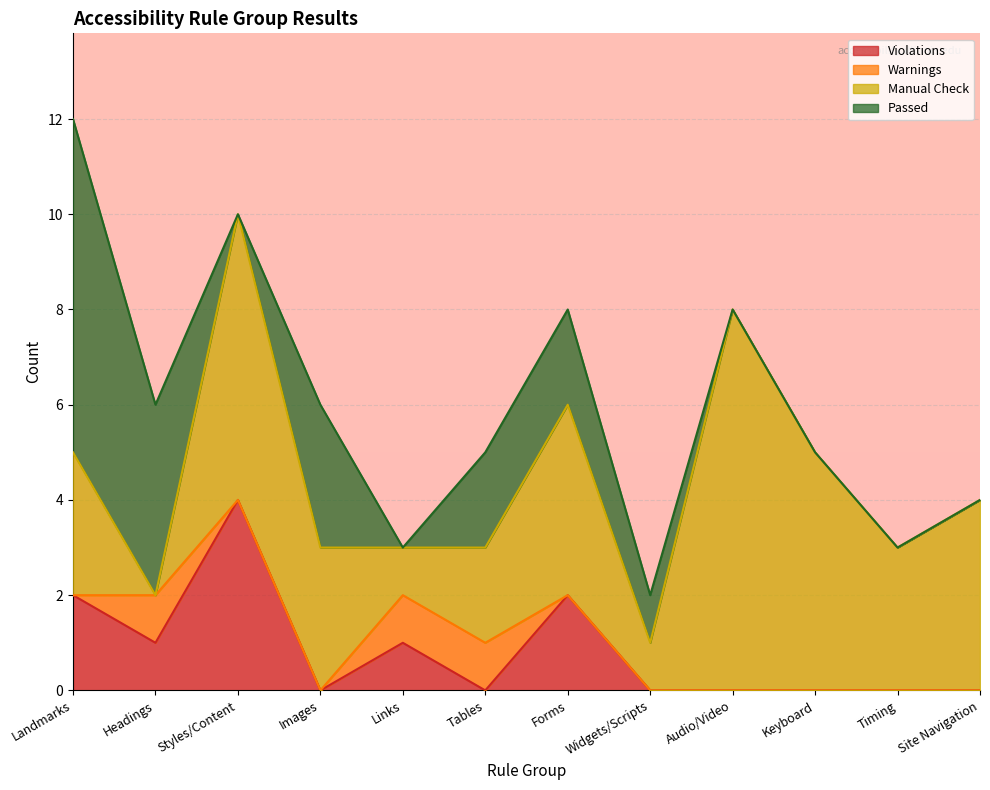

In Warnings, how many points are higher than both neighbors (excluding endpoints)?

1